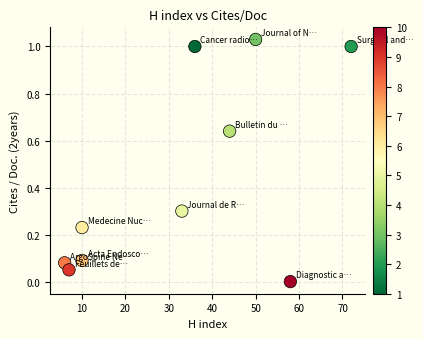

What is the average Y value?

0.4